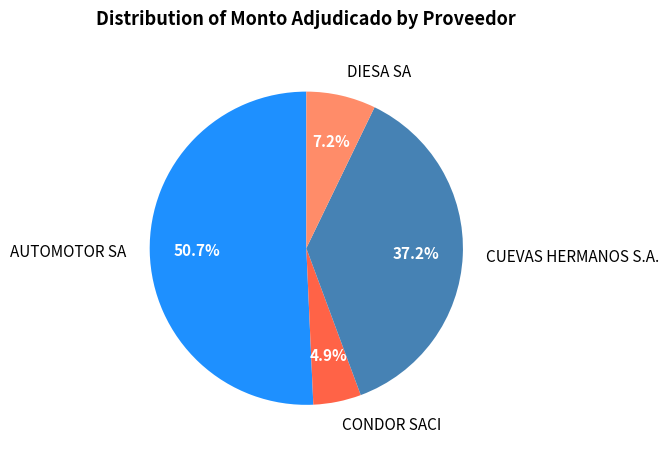

What percentage is the AUTOMOTOR SA slice, to the nearest percent?

51%